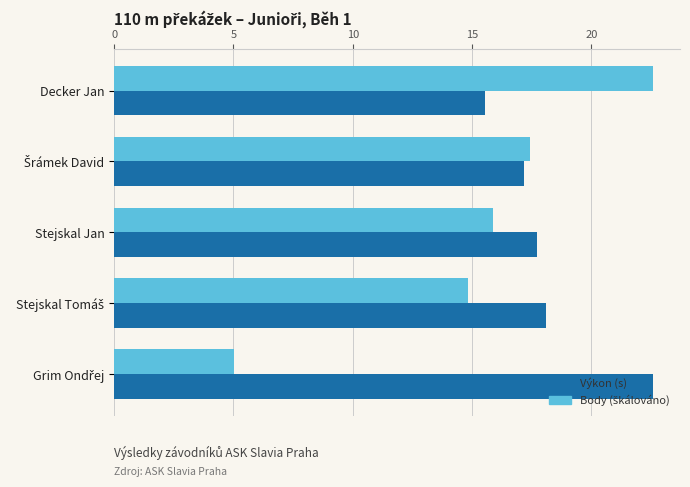

What is the difference between the maximum and second lowest values in the Výkon (s) series?

5.4